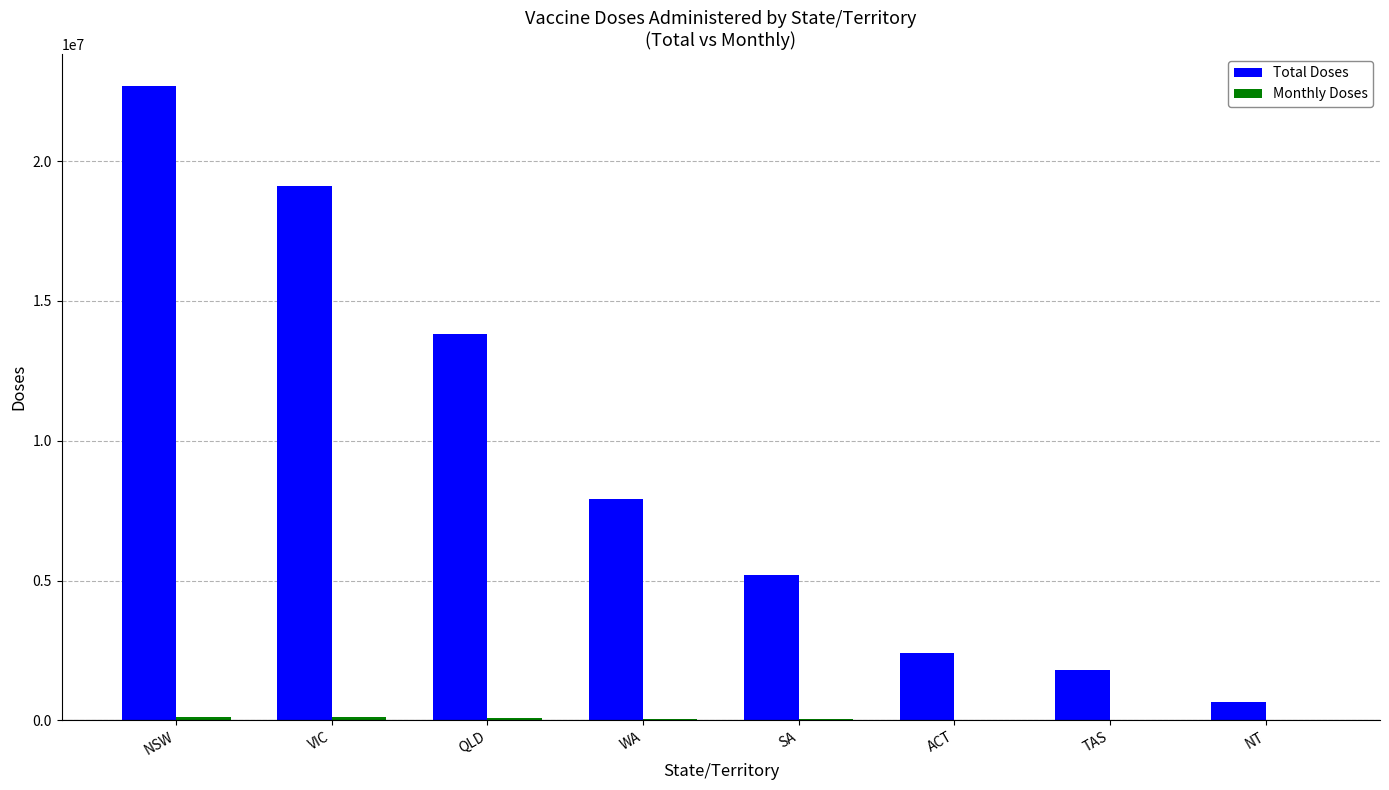

Is it true that Total Doses equals 9178247 at NSW?

False